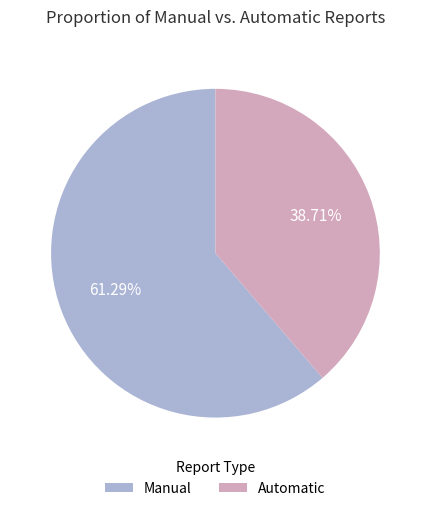

Which category has the smallest portion of the pie?

Automatic